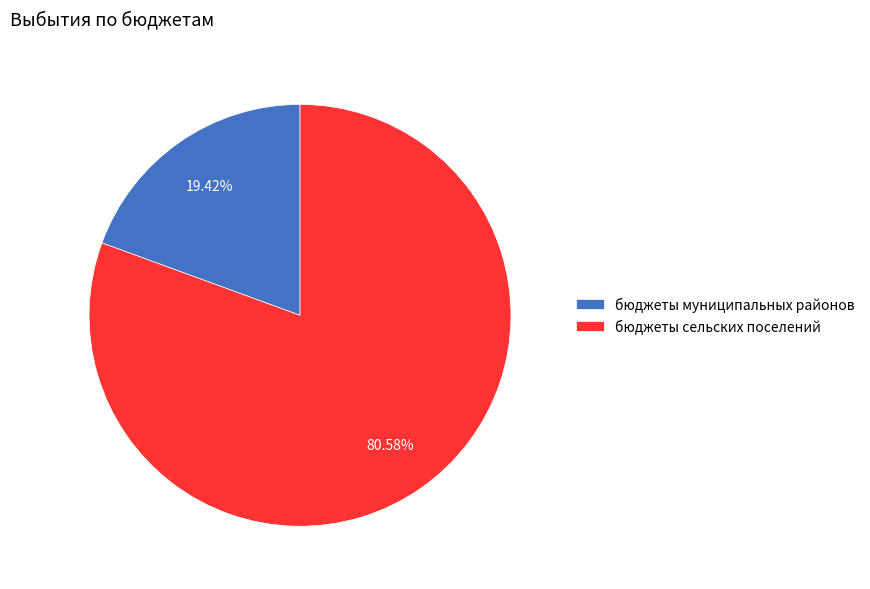

Between бюджеты муниципальных районов and бюджеты сельских поселений, which is larger?

бюджеты сельских поселений